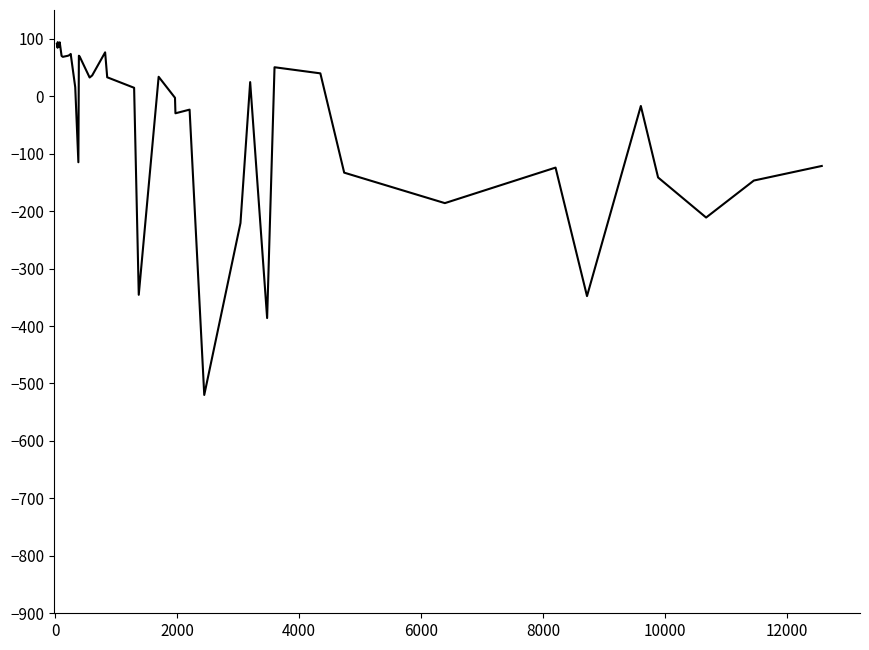

What is the difference between the maximum and minimum values?

614.0